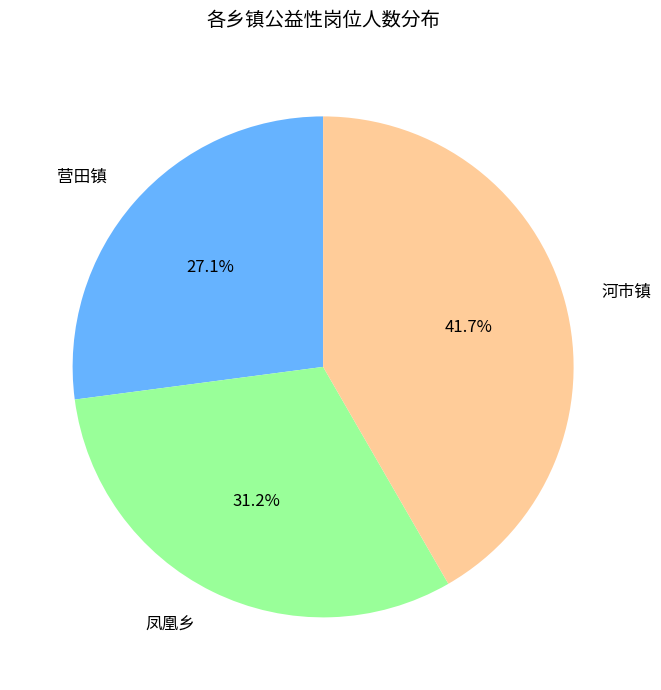

How many slices are in this pie chart?

3